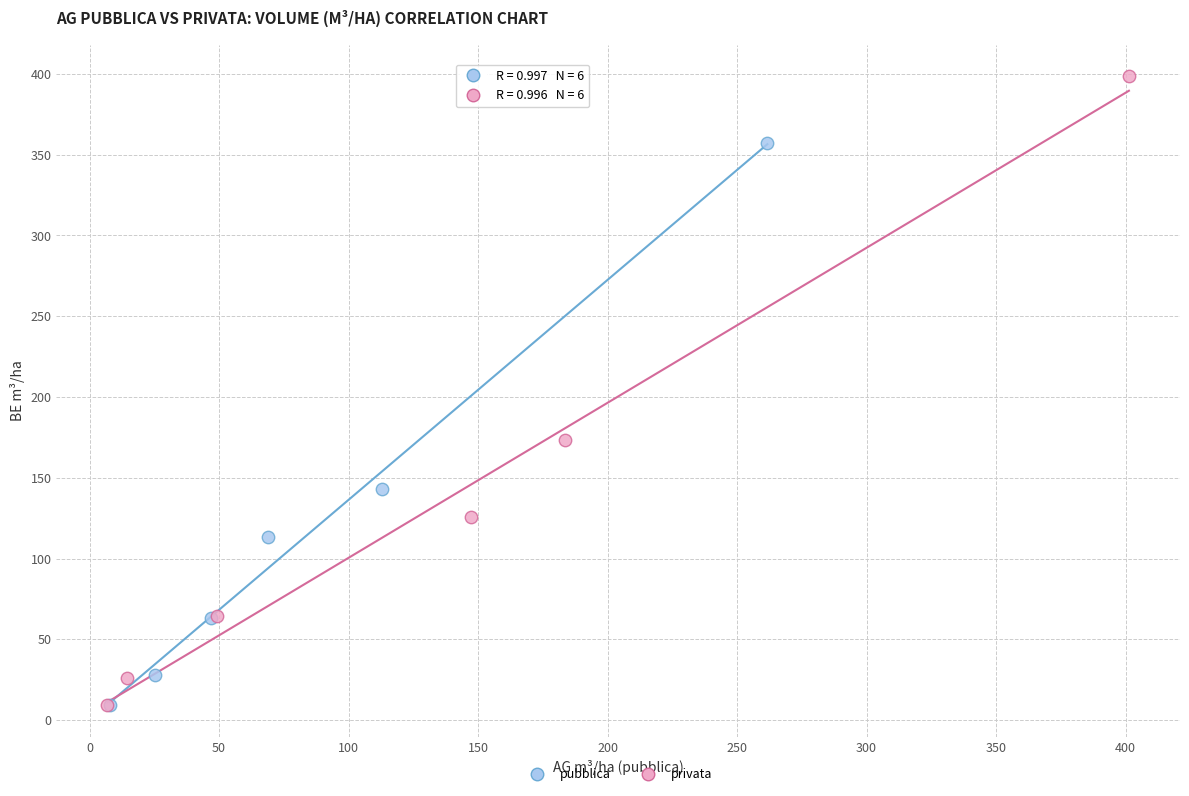

Which series contains the highest Y value?

privata